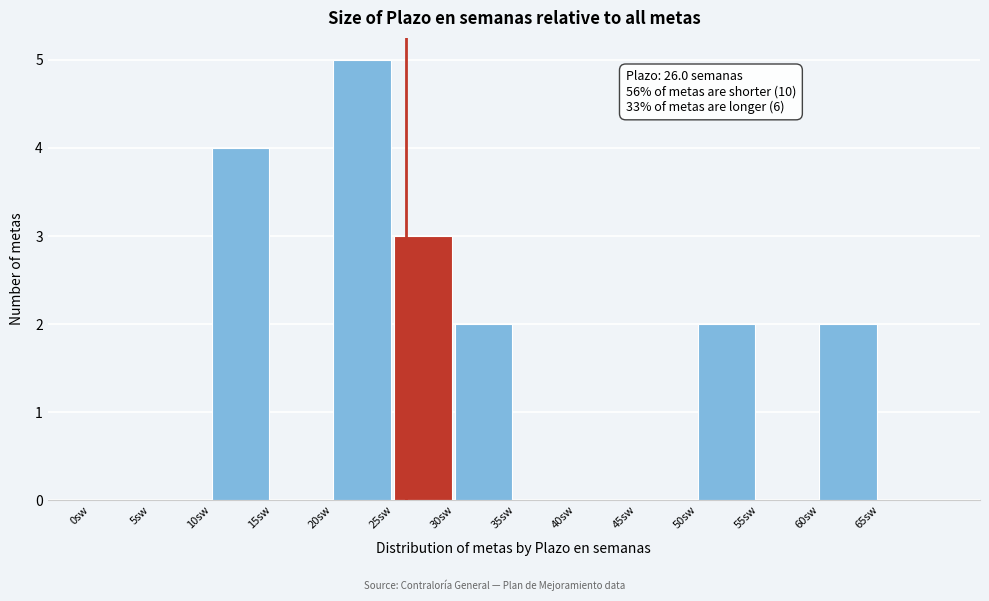

Over which range of the x-axis is the bar tallest?

20 to 25